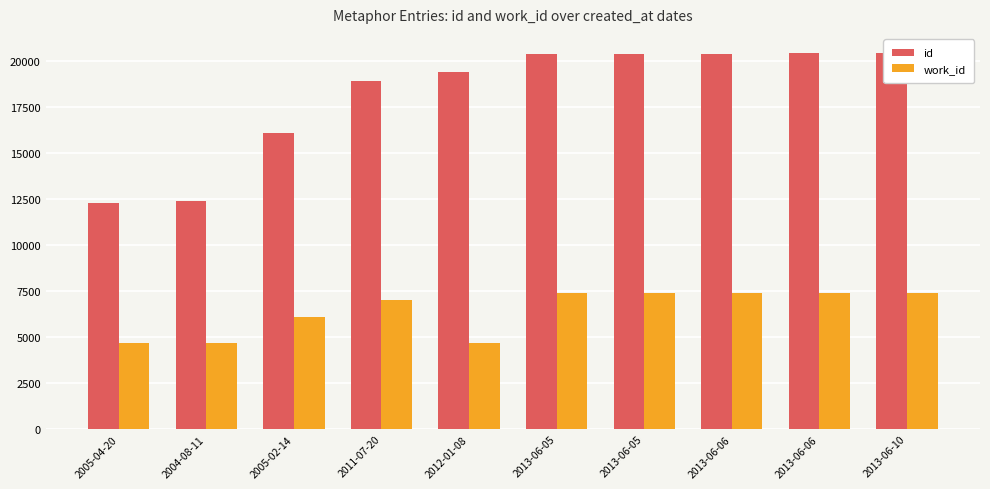

Where is id nearest to the value 16389?

2005-02-14